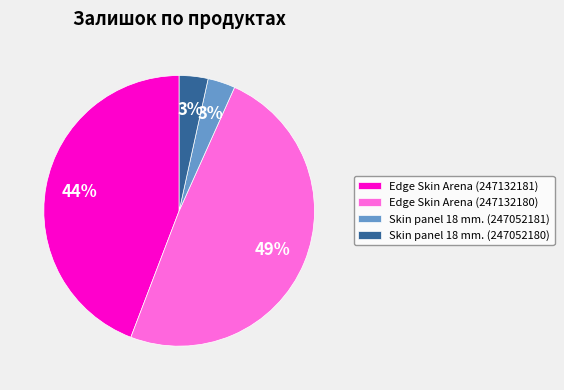

Does Skin panel 18 mm. (247052181) represent more than half of the total?

No